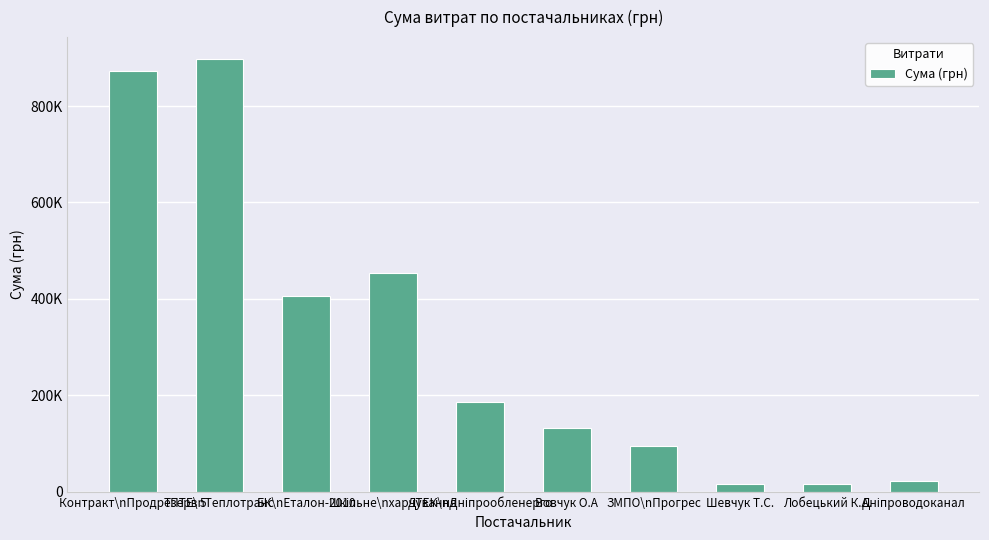

What position from the right is Дніпроводоканал?

1